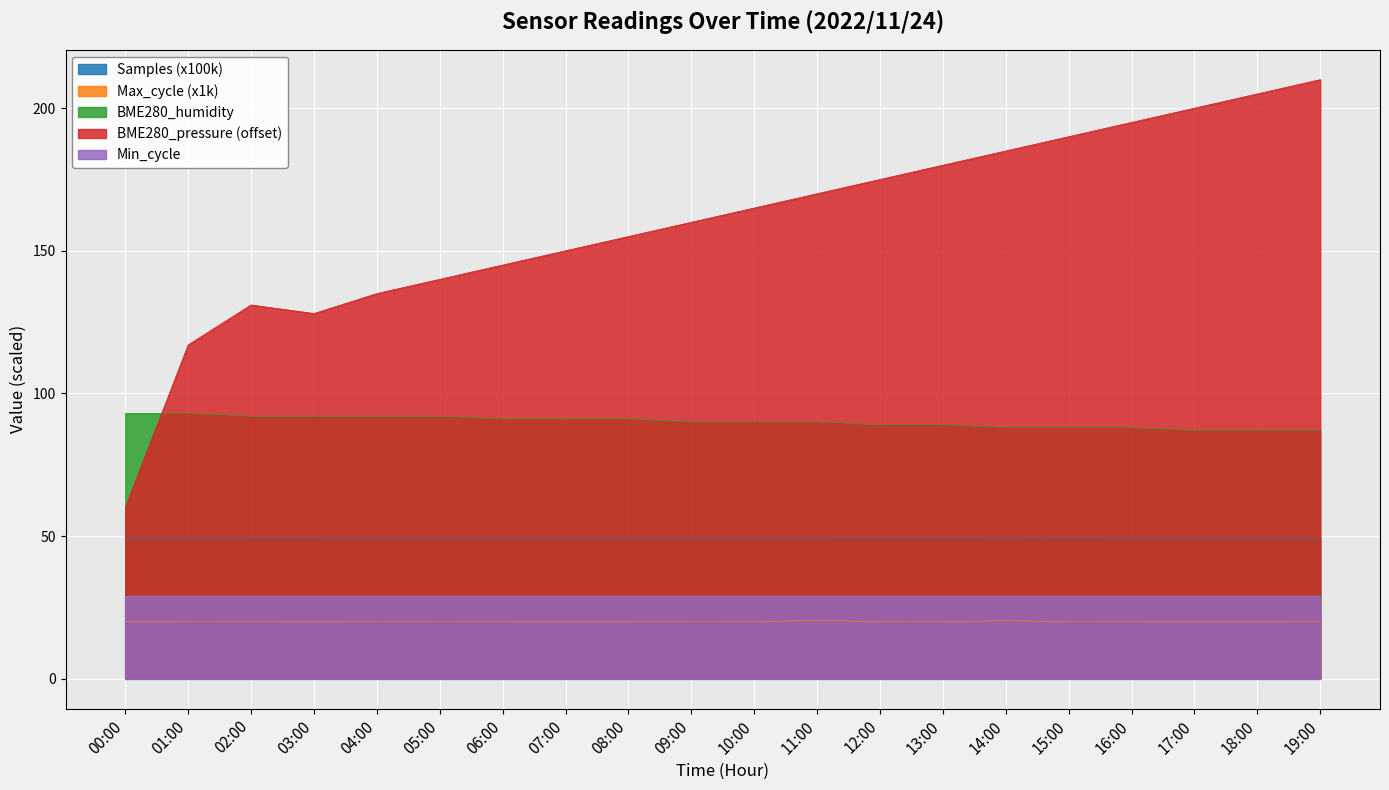

What are all the series names shown in the legend?

Samples (x100k), Max_cycle (x1k), BME280_humidity, BME280_pressure (offset), Min_cycle